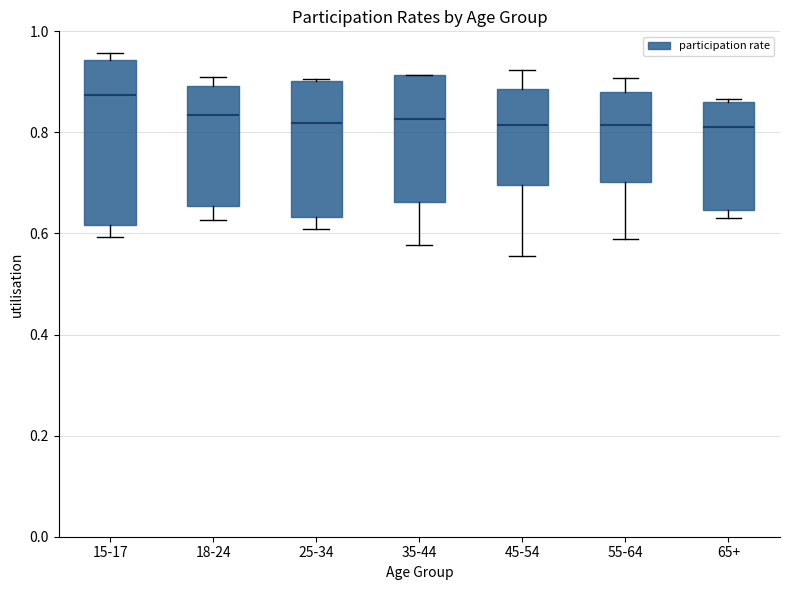

Reading left to right, transcribe this box plot: for each box, give where its median line is, the range the box spans, and where its two whiskers end, as read against the y-axis. The values are not printed on the chart, so give them approximately, as read against the axis.

15-17: median 0.88, box 0.62 to 0.94, whiskers 0.60 to 0.96
18-24: median 0.84, box 0.66 to 0.90, whiskers 0.62 to 0.92
25-34: median 0.82, box 0.64 to 0.90, whiskers 0.60 to 0.90
35-44: median 0.82, box 0.66 to 0.92, whiskers 0.58 to 0.92
45-54: median 0.82, box 0.70 to 0.88, whiskers 0.56 to 0.92
55-64: median 0.82, box 0.70 to 0.88, whiskers 0.60 to 0.90
65+: median 0.82, box 0.64 to 0.86, whiskers 0.64 (just below the box's lower edge) to 0.86 (just above the box's upper edge)